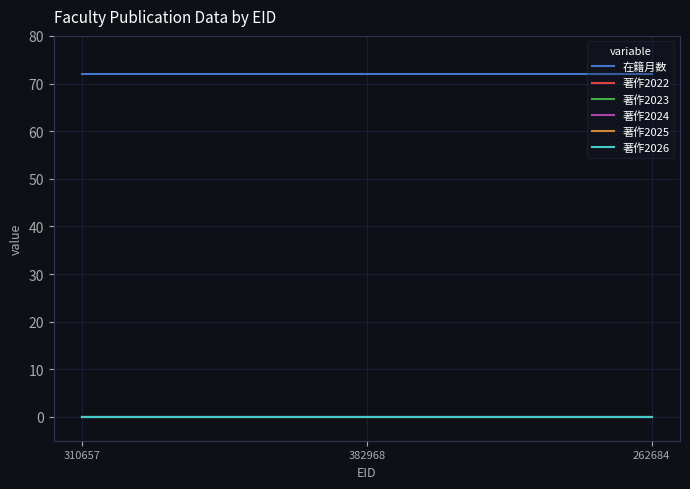

Which category has the lowest value in the 著作2025 series?

310657